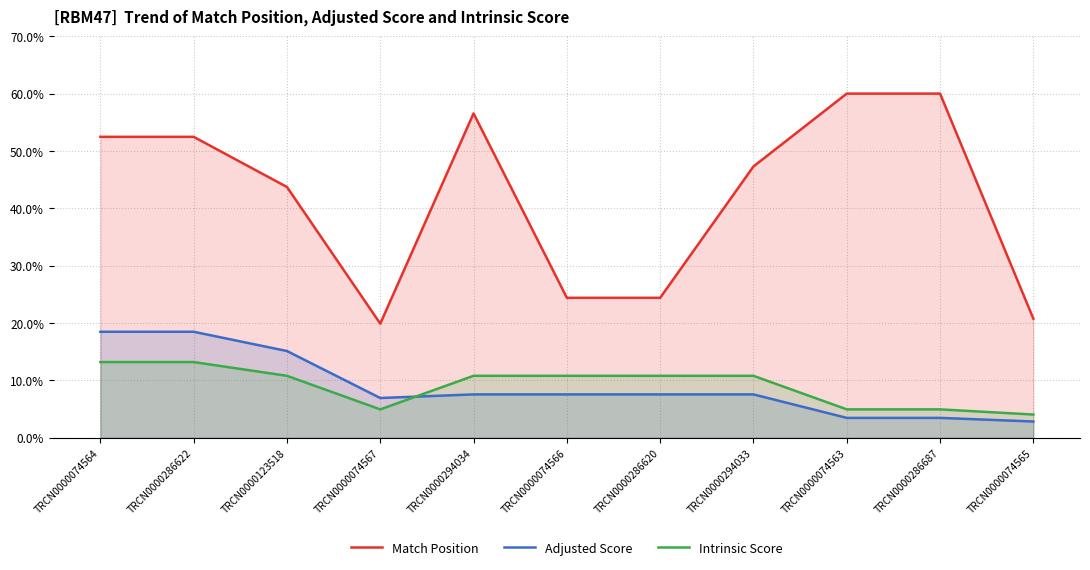

What value does the Match Position series have at TRCN0000074566?

24.4